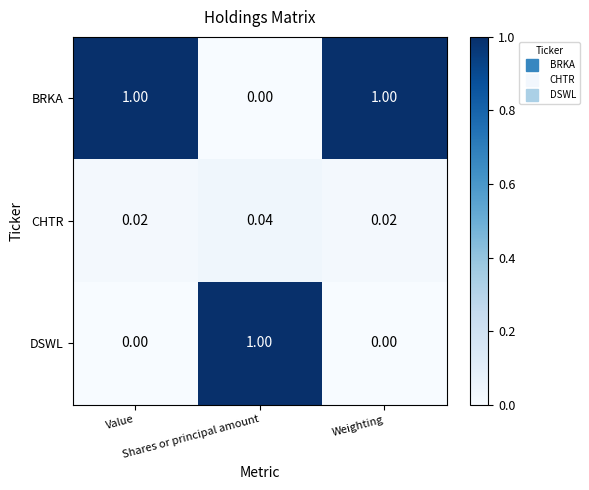

Which series has the largest total across all categories?

BRKA